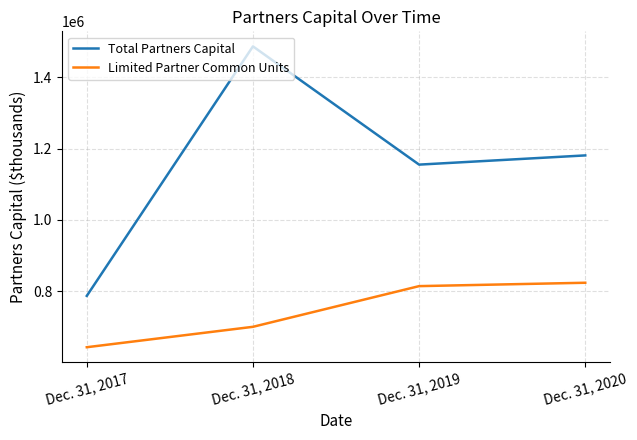

Reading left to right, list all the values displayed in this chart.

Total Partners Capital: 786659	1486555	1154856	1180693
Limited Partner Common Units: 642616	699866	813999	823470